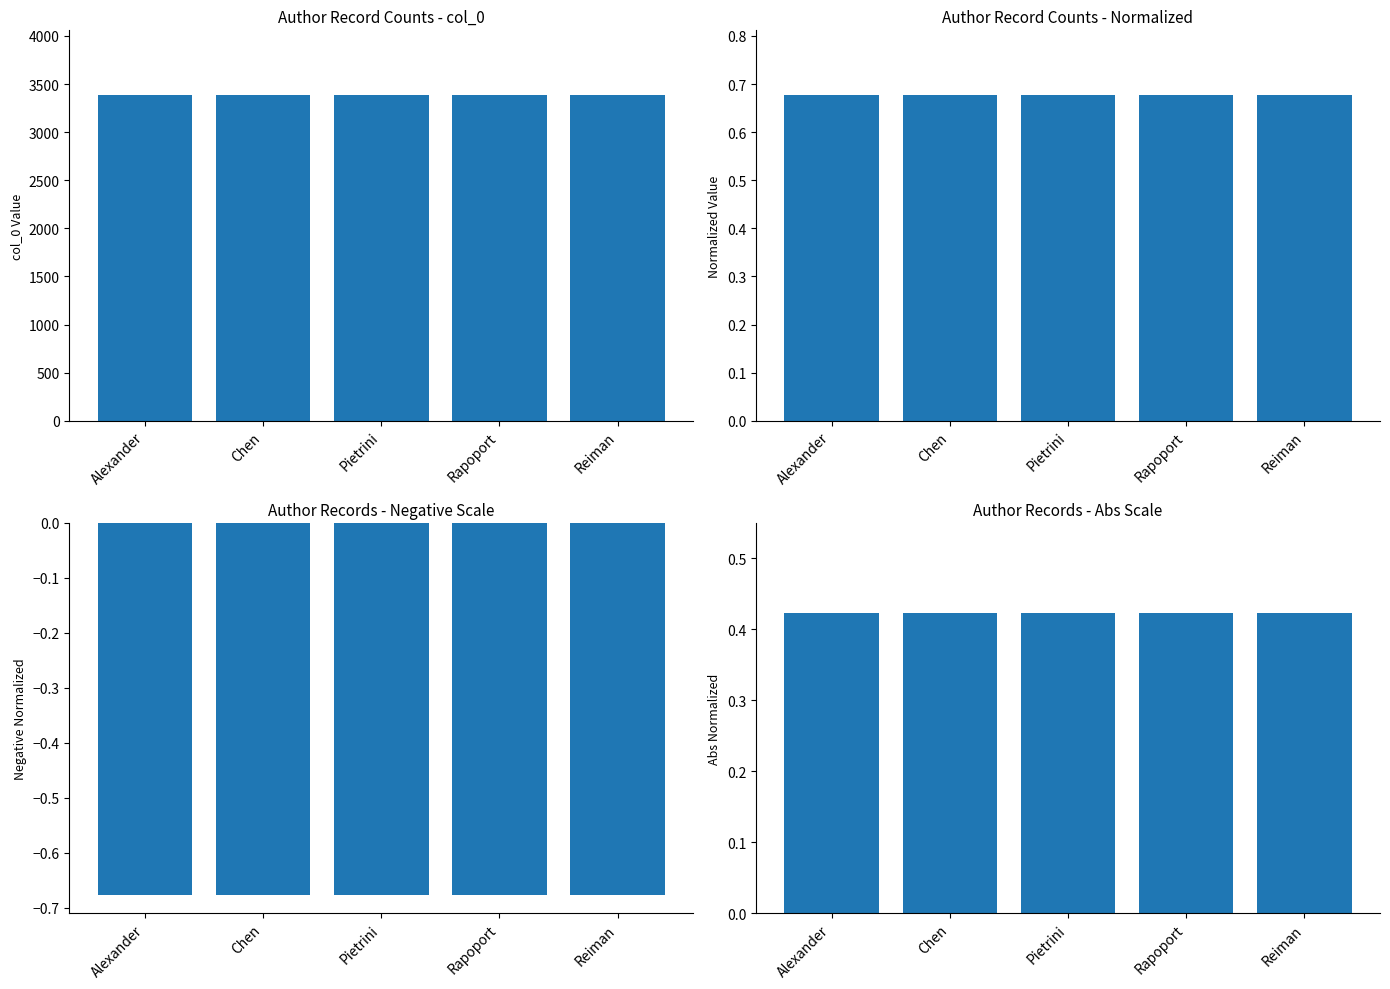

Read the Count value at Alexander.

3382.0